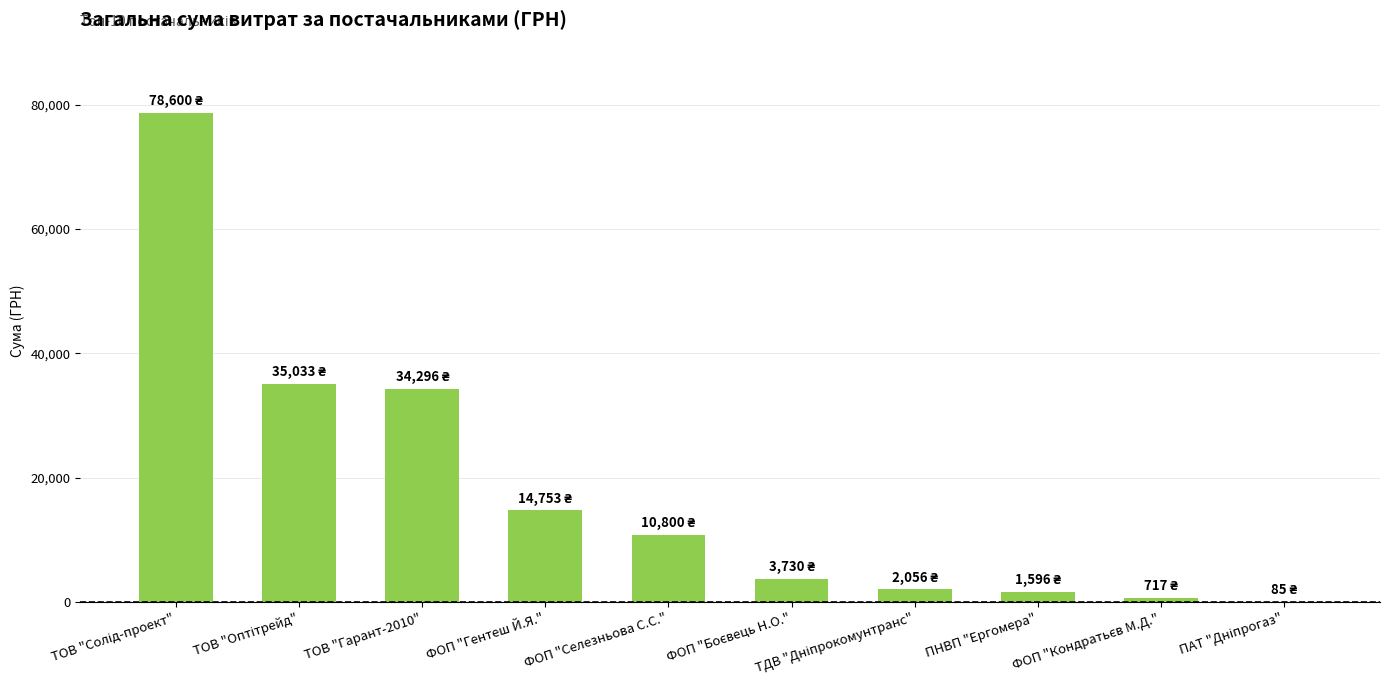

What is the greatest value displayed?

78600.0